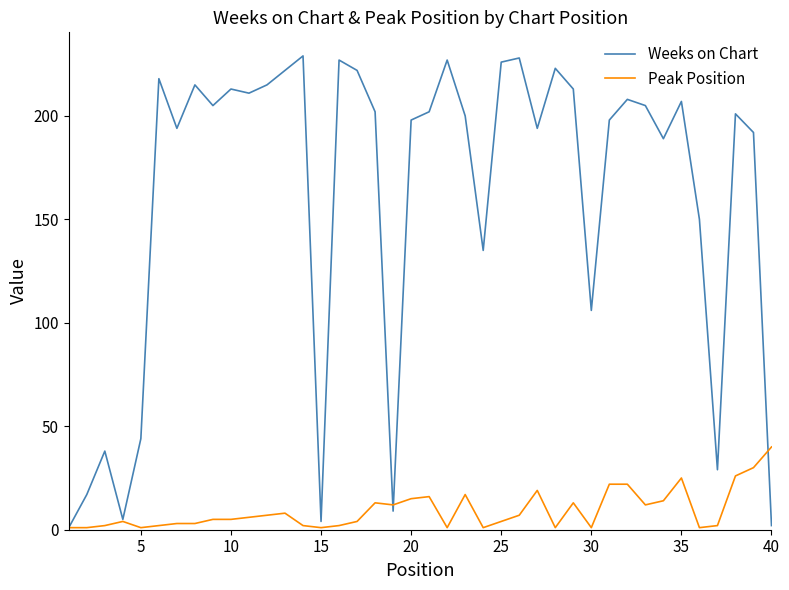

What is the maximum value shown in the chart?

229